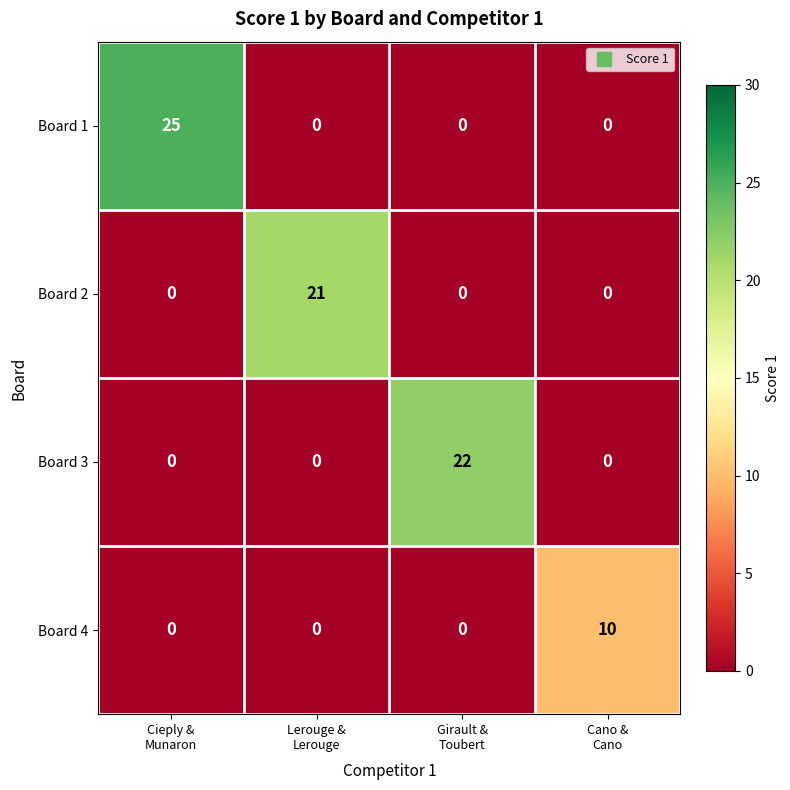

Which series has the widest spread of values?

Board 1